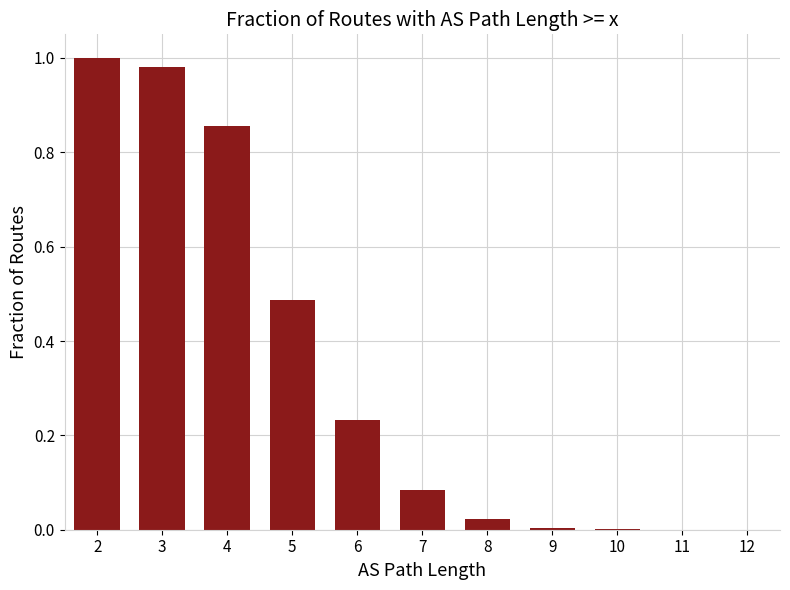

What is the sum of the values at 7 and 2?

1.1